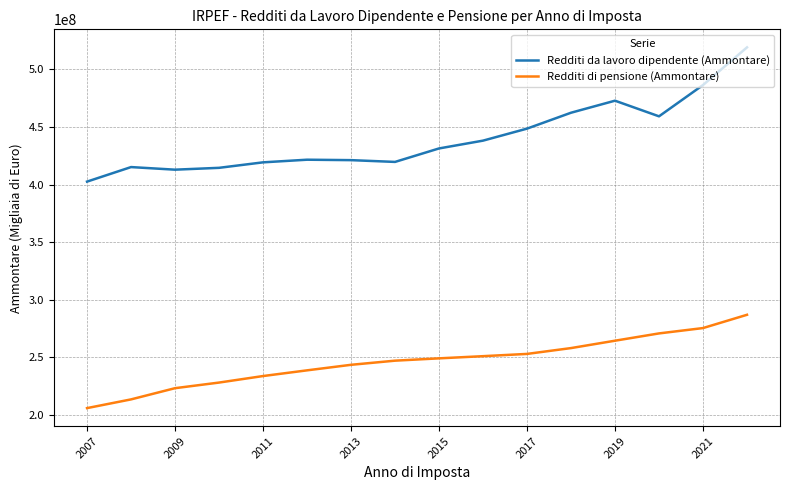

Which series has the widest spread of values?

Redditi da lavoro dipendente (Ammontare)